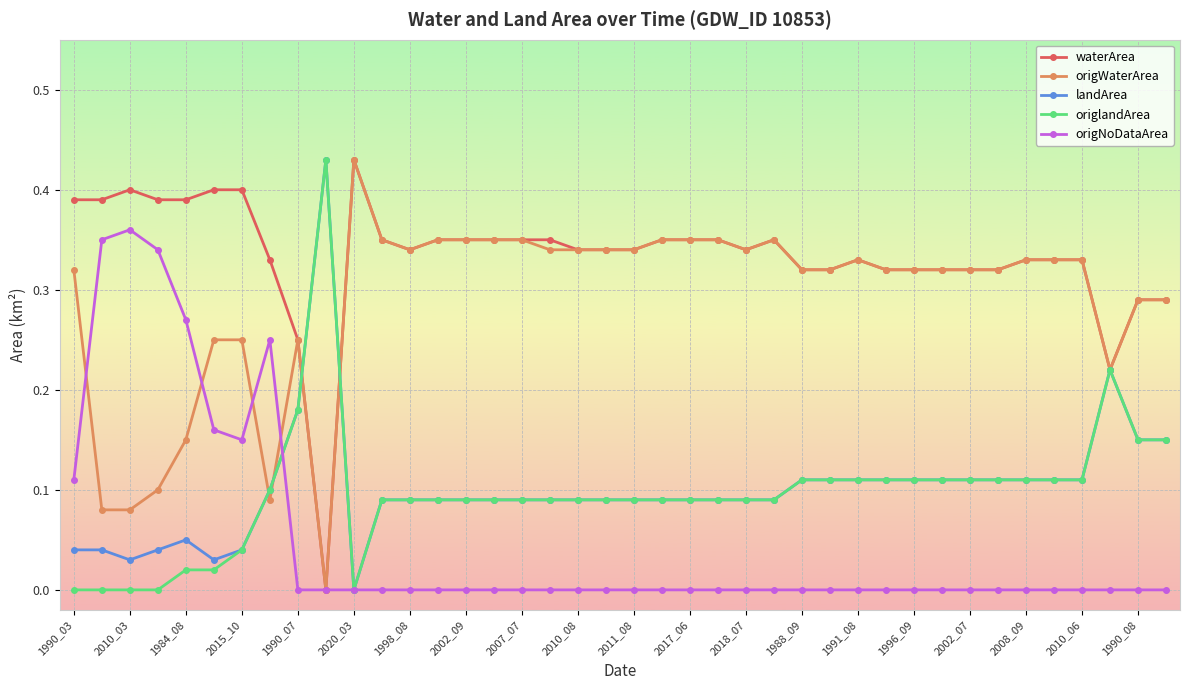

True or false: origNoDataArea has more than 0 points higher than both neighbors.

True